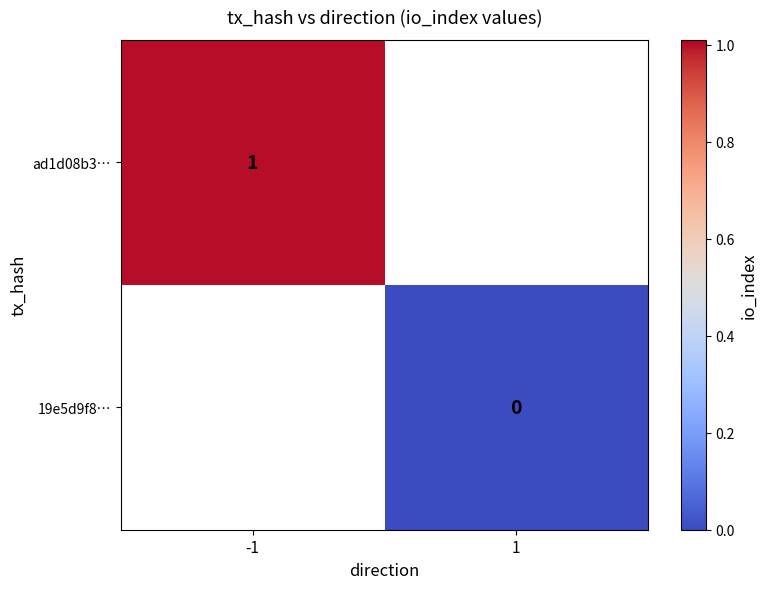

Is the value of ad1d08b3… at -1 greater than the value of 19e5d9f8… at 1?

Yes